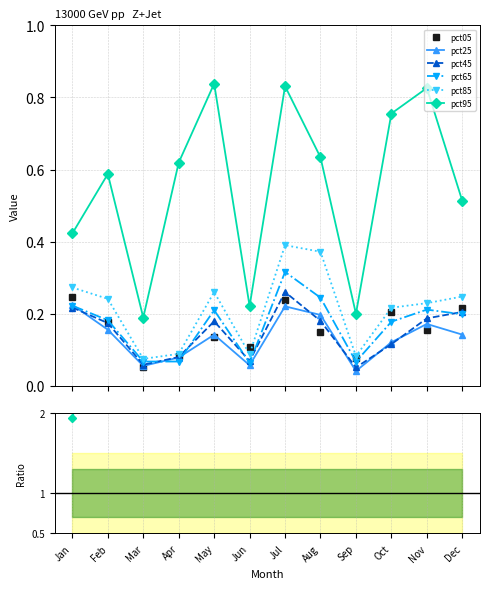

Which category has the highest value in the pct25 series?

Jan